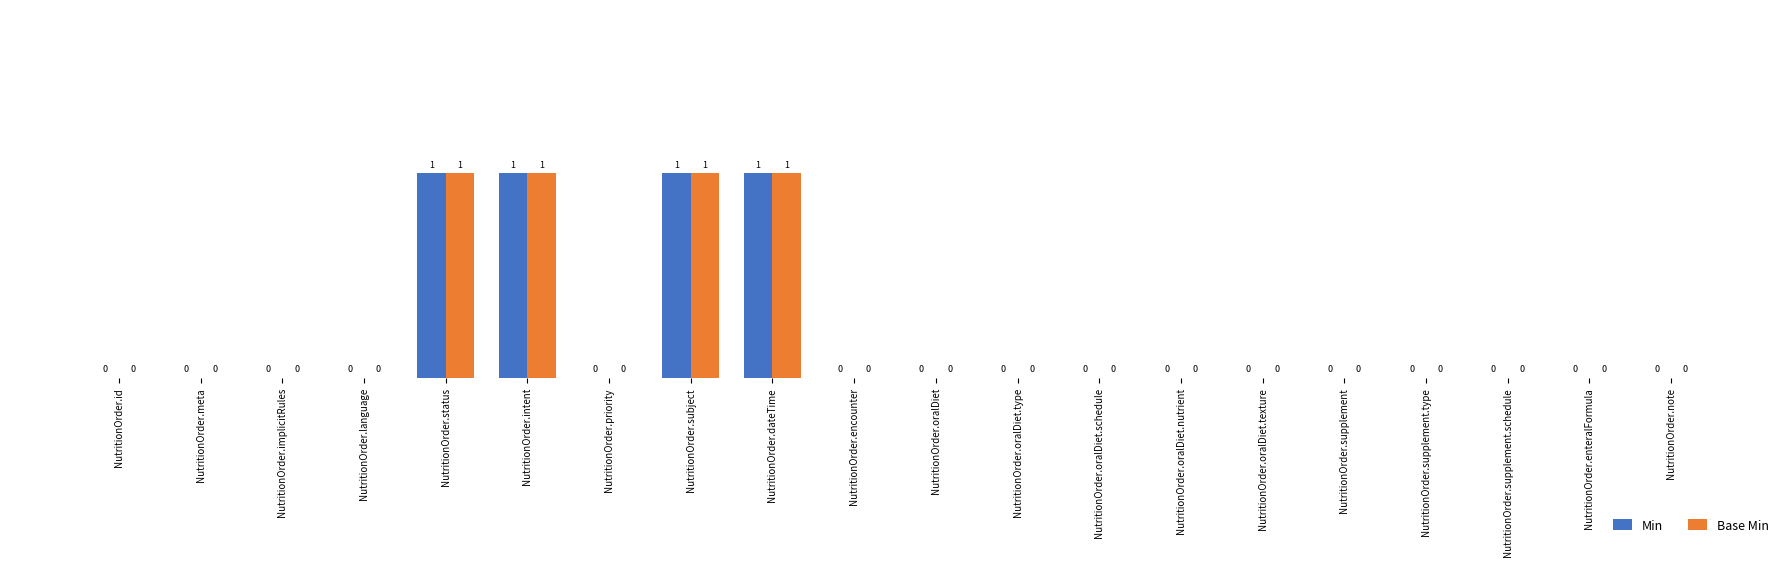

What is the sum of all Base Min values?

4